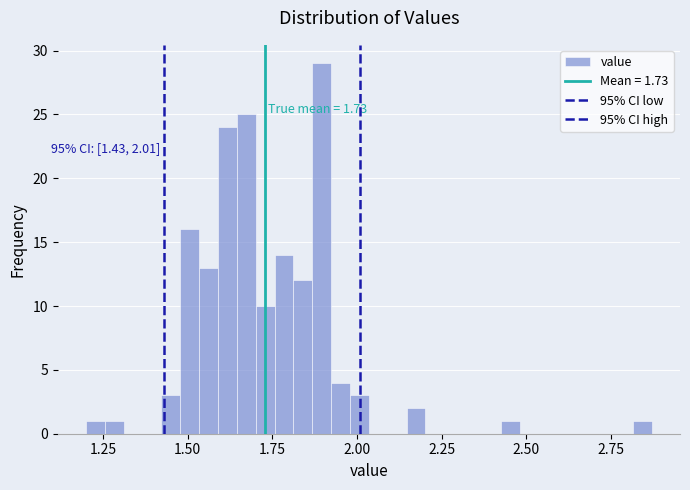

Around what value on the x-axis is the tallest bar? Give the approximate position of its centre, as read against the axis.

1.90